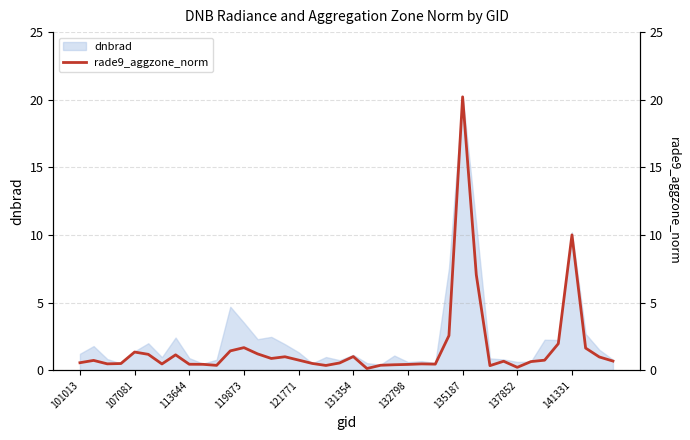

How many interior local peaks (higher than both neighbors) does the data have?

10